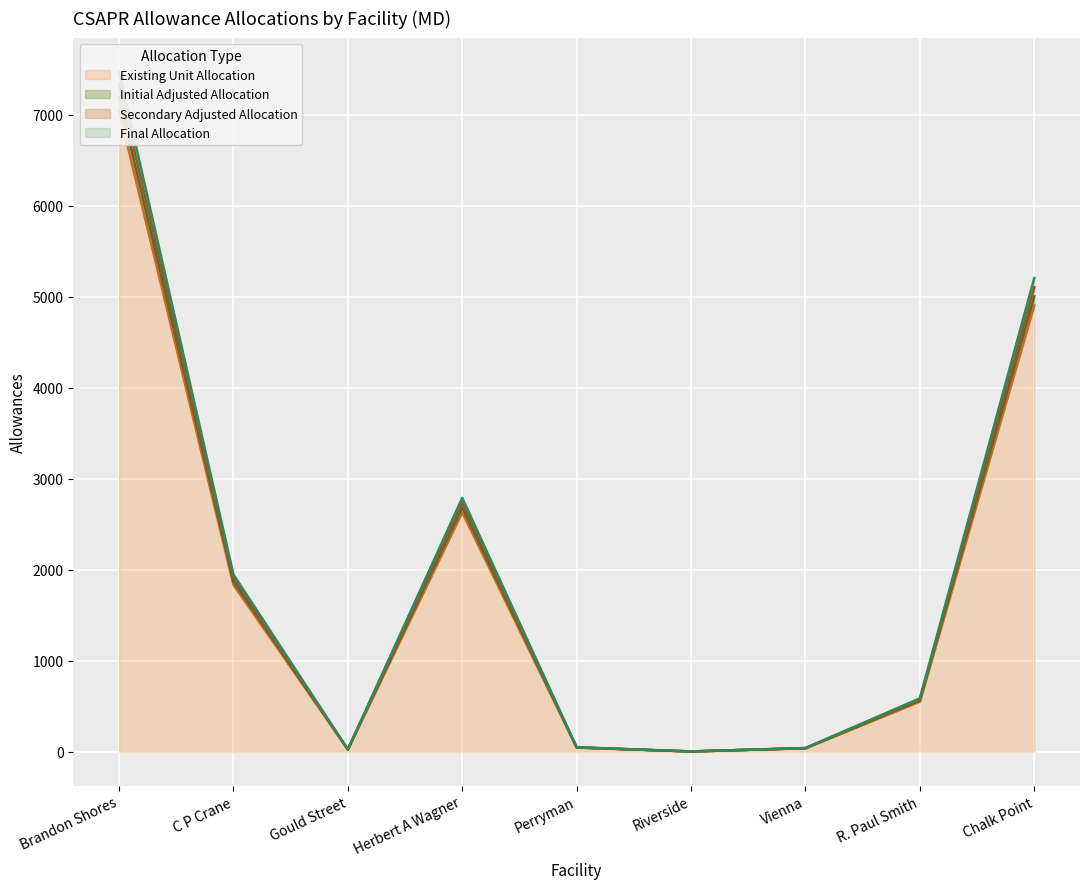

What is the difference between the Initial Adjusted Allocation values at Gould Street and Chalk Point?

5180